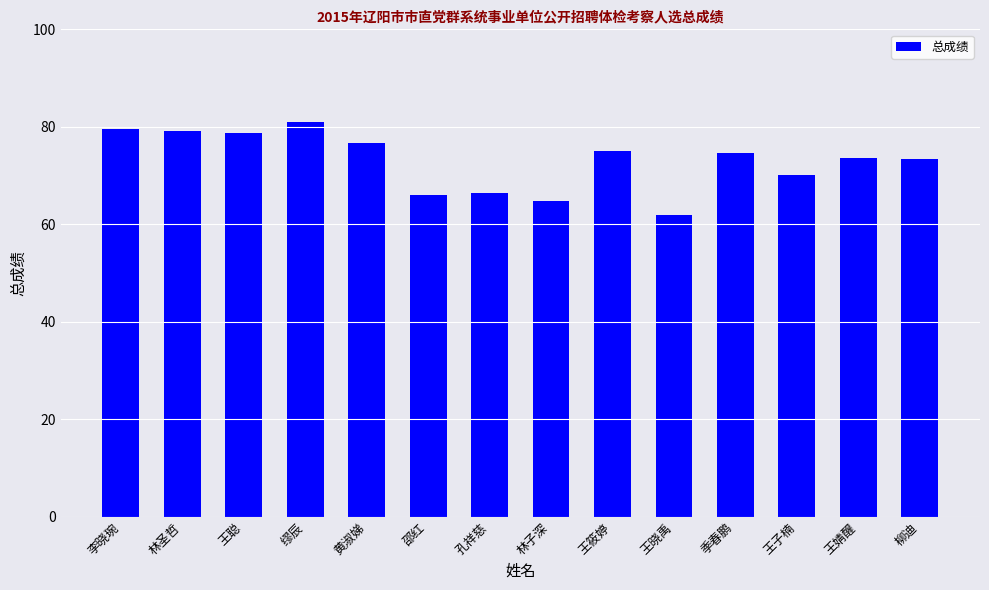

True or false: the data shows 66.5 at 孔祥慈.

True